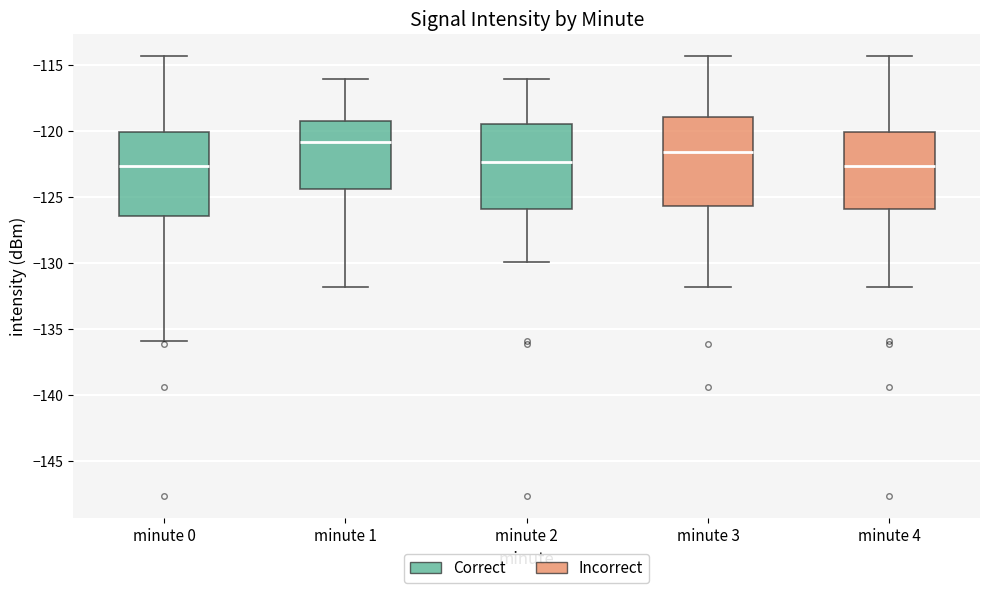

Reading left to right, read every box against the y-axis: the position of its median line, the range the box covers, and the ends of its whiskers. The values are not printed on the chart, so give them approximately, as read against the axis.

minute 0: median -122.5, box -126.5 to -120.0, whiskers -136.0 to -114.5
minute 1: median -121.0, box -124.5 to -119.5, whiskers -132.0 to -116.0
minute 2: median -122.5, box -126.0 to -119.5, whiskers -130.0 to -116.0
minute 3: median -121.5, box -125.5 to -119.0, whiskers -132.0 to -114.5
minute 4: median -122.5, box -126.0 to -120.0, whiskers -132.0 to -114.5